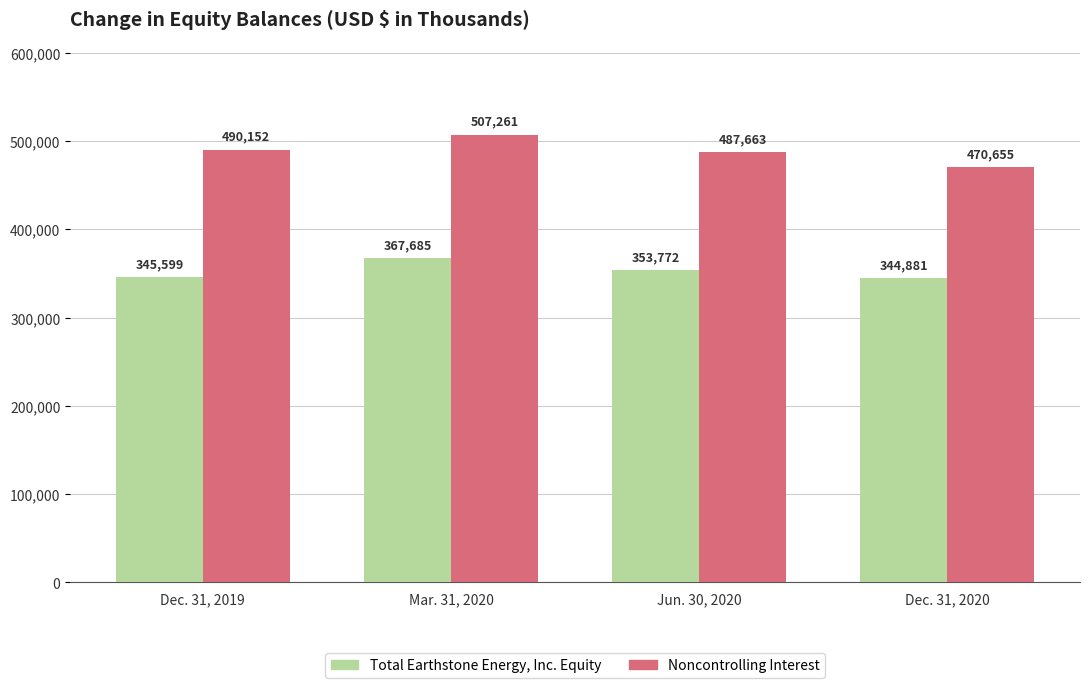

Is it true that Noncontrolling Interest equals 671698 at Mar. 31, 2020?

False